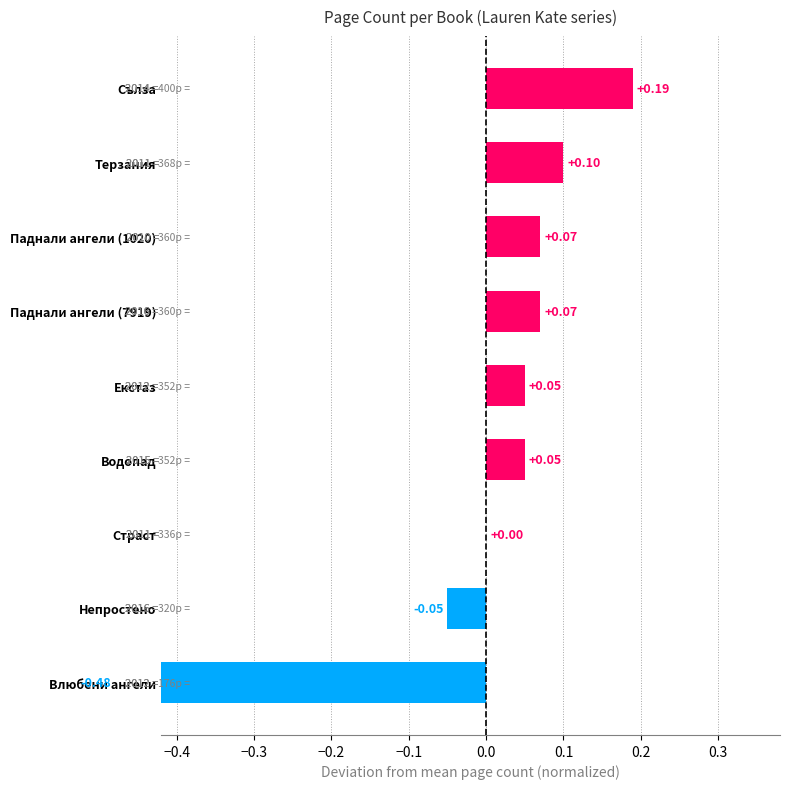

What is the difference between the second highest and second lowest values?

0.2